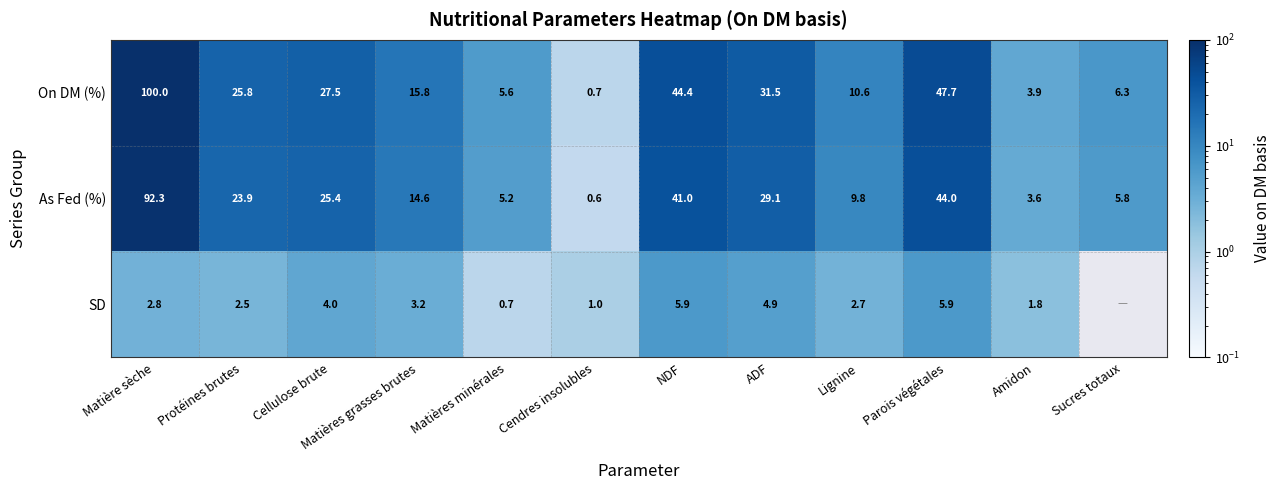

List the labels in order of On DM (%) value, smallest first.

Cendres insolubles, Amidon, Matières minérales, Sucres totaux, Lignine, Matières grasses brutes, Protéines brutes, Cellulose brute, ADF, NDF, Parois végétales, Matière sèche